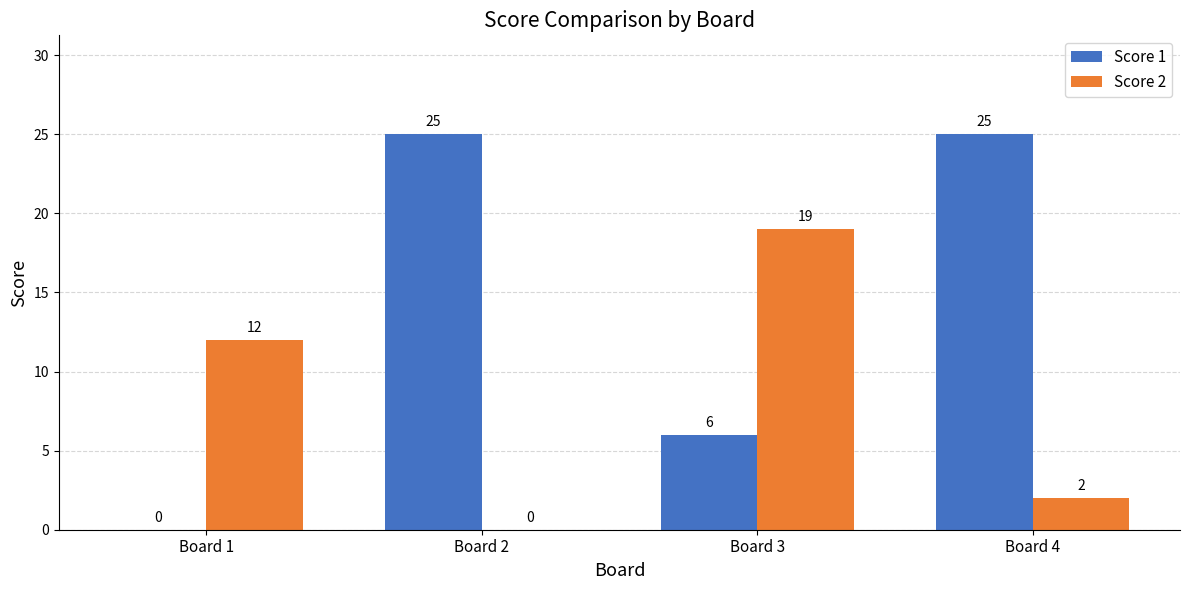

How many Score 1 values are between 6 and 25?

3